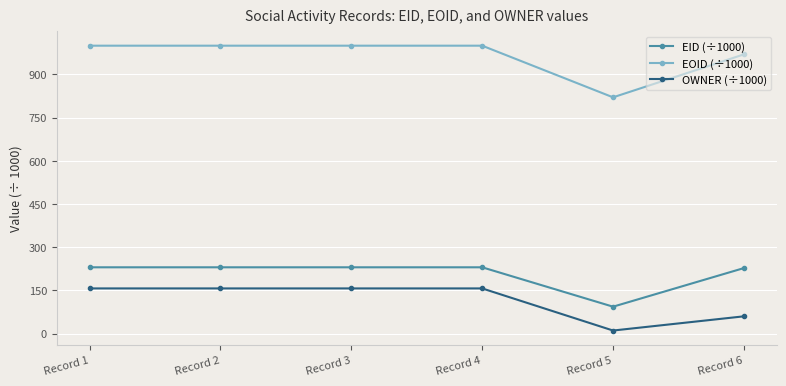

True or false: EID (÷1000) has a value of 353.4 at Record 1.

False